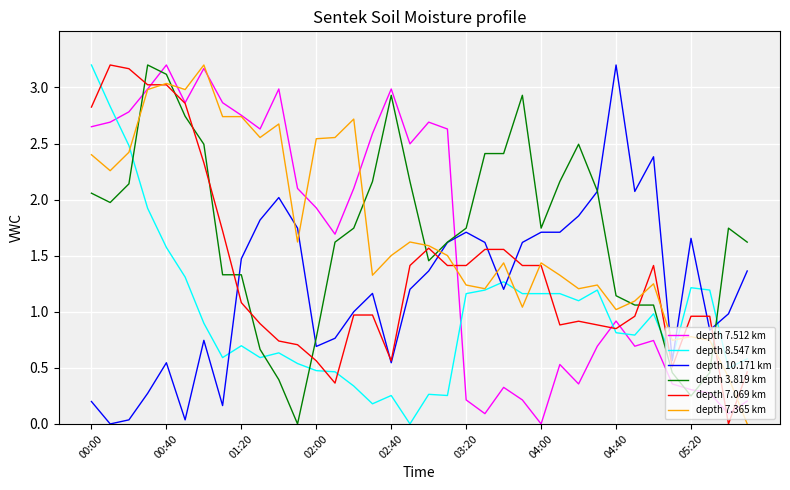

What is the greatest value displayed?

3.2